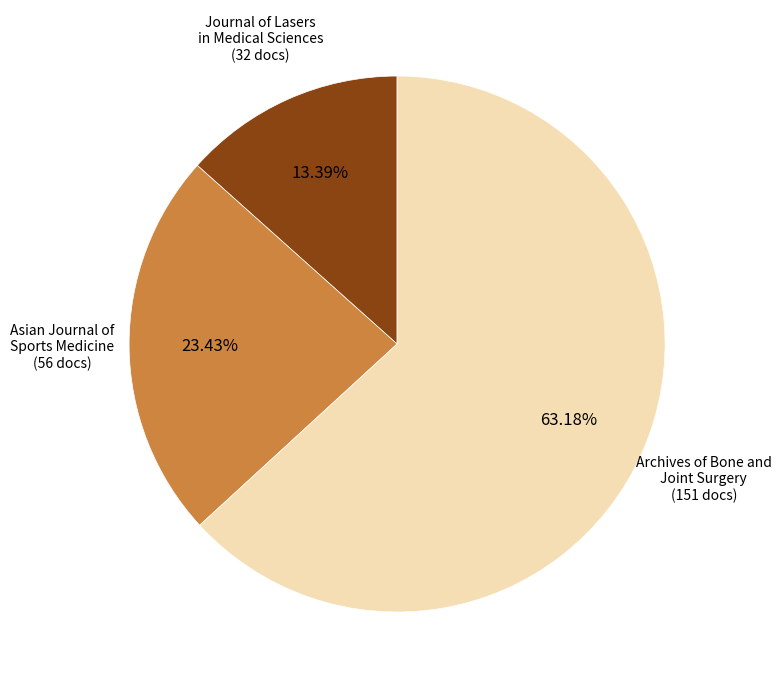

To the nearest percent, what percentage of the pie is Journal of Lasers in Medical Sciences?

13%